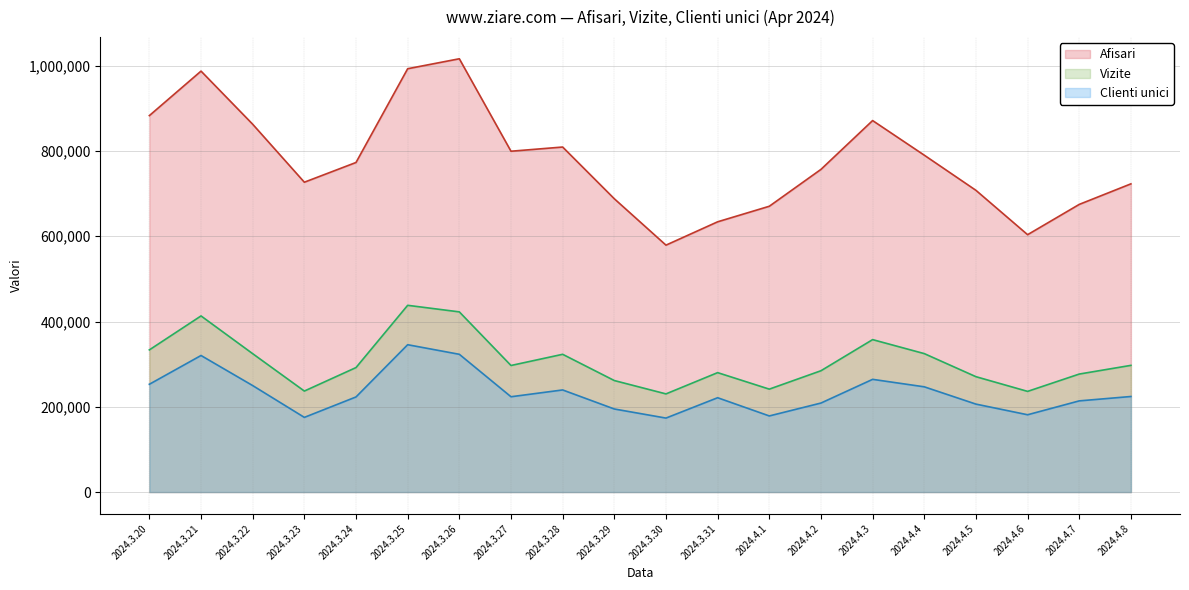

What is the sum of all Afisari values?

15551501